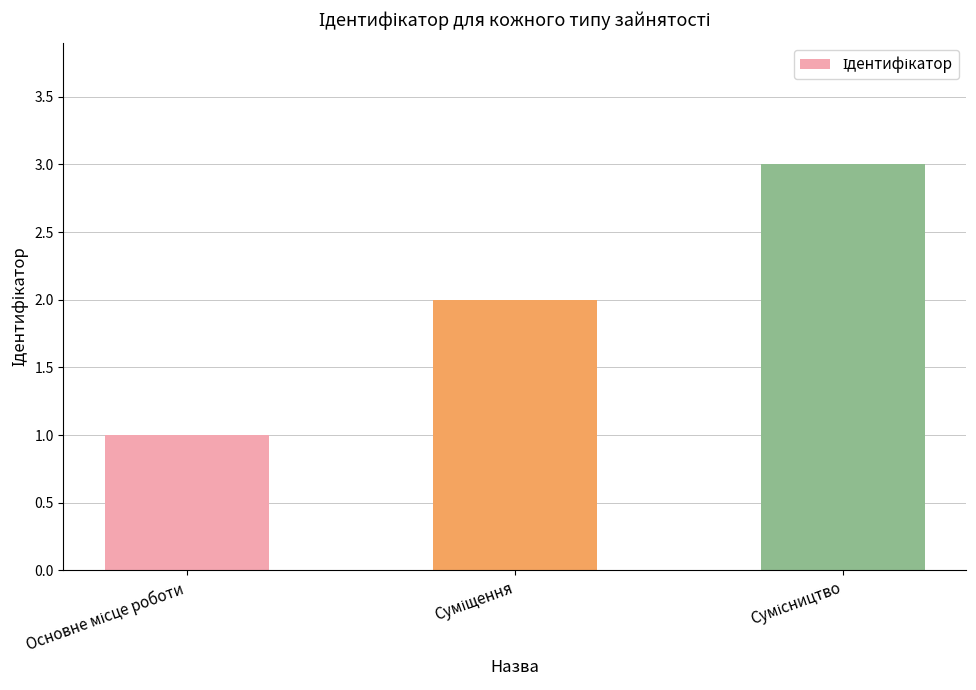

Count the values in the range 1 to 3.

3